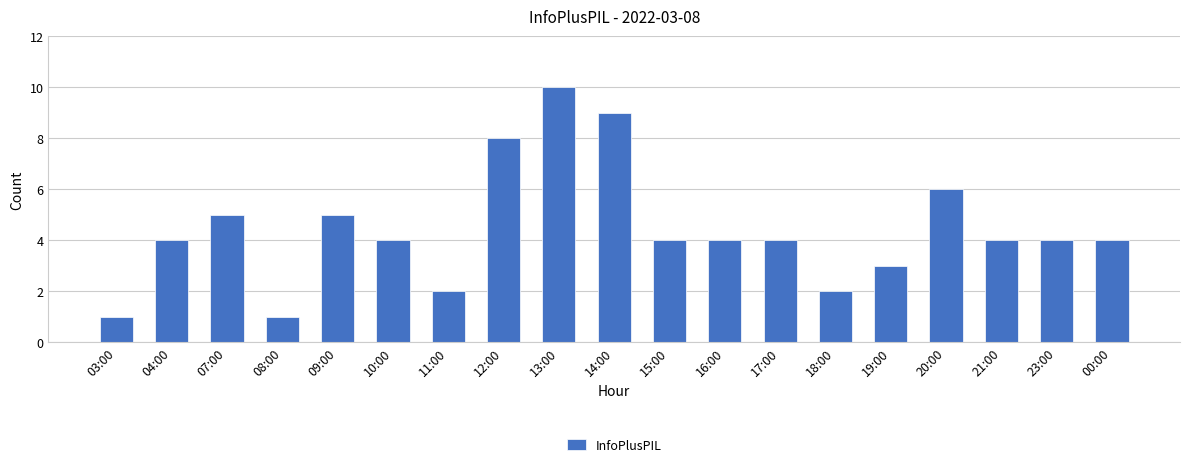

What is the change in value from 19:00 to 21:00?

+1